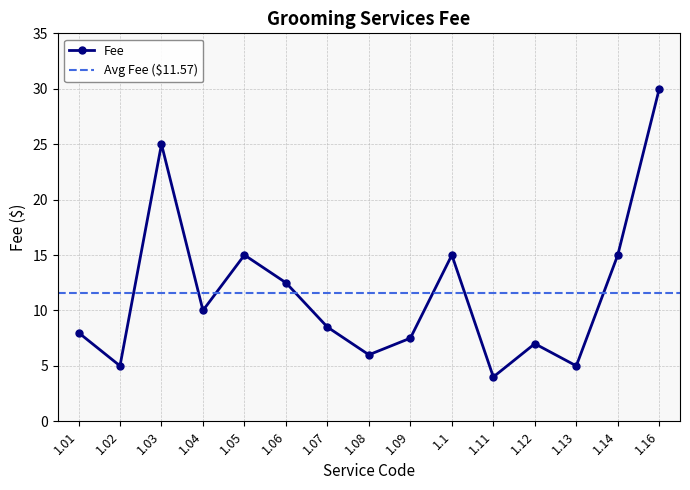

Where does the data first go above 8?

1.03